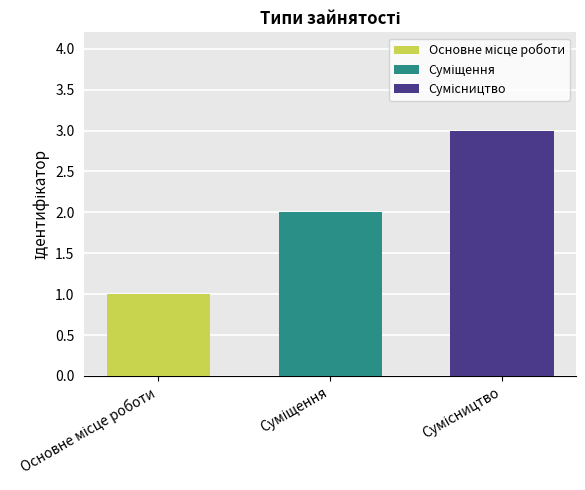

What is the greatest value displayed?

3